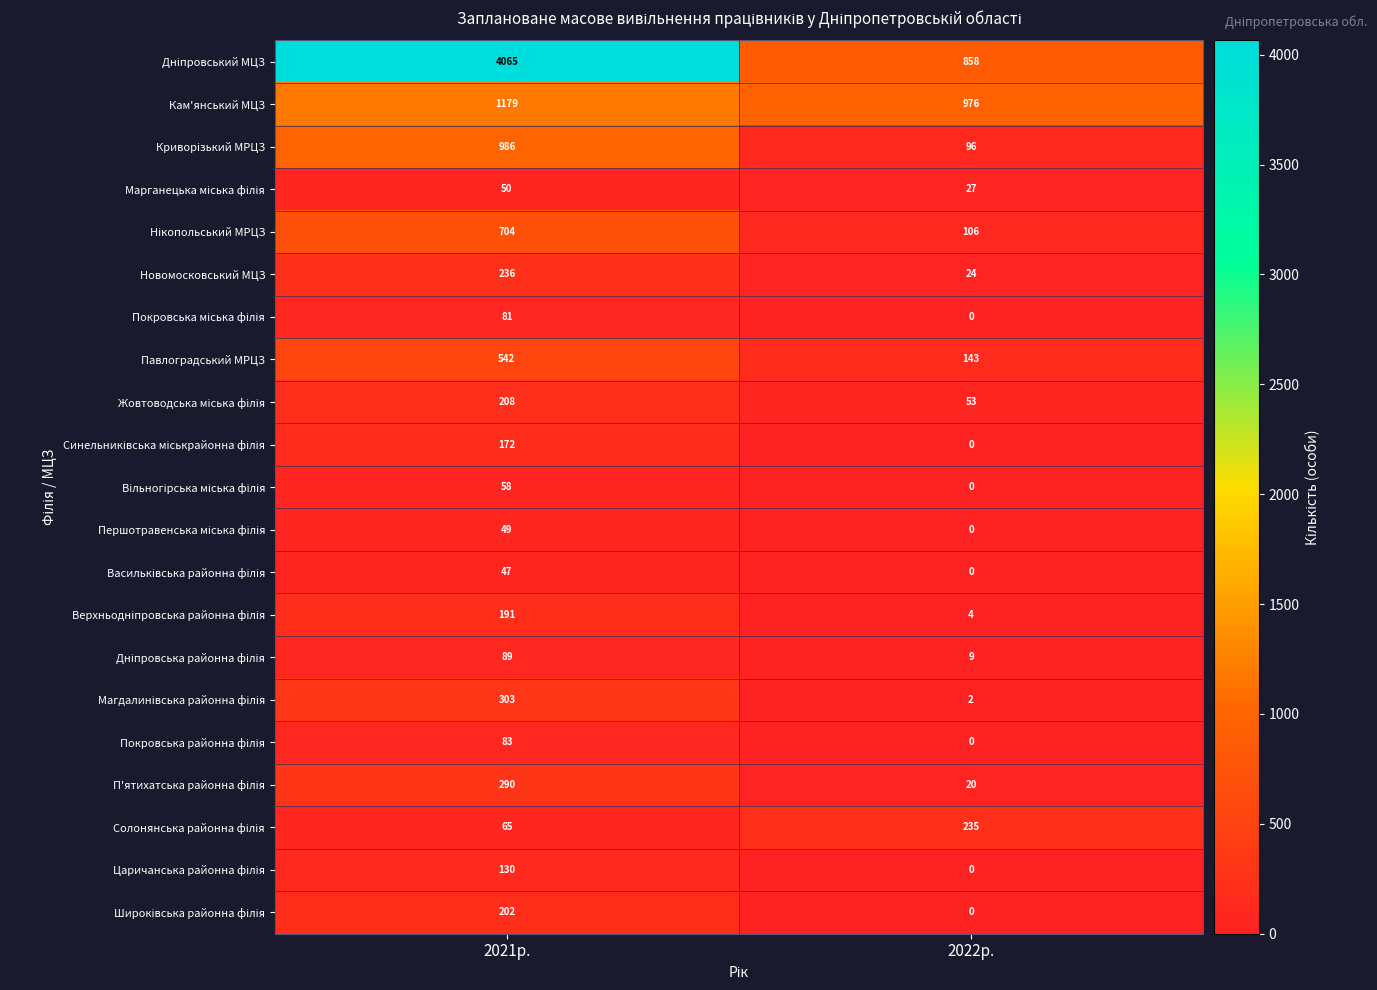

What is the total value across all series at 2021р.?

9730